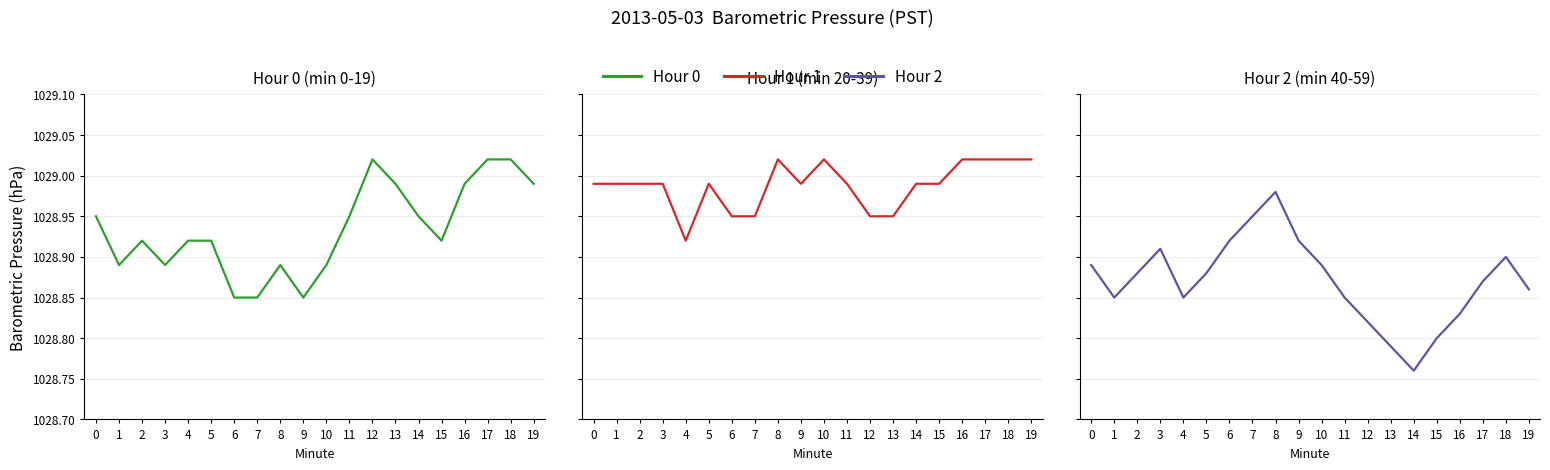

At 17, list the series in order from smallest to largest.

Hour 2, Hour 0, Hour 1